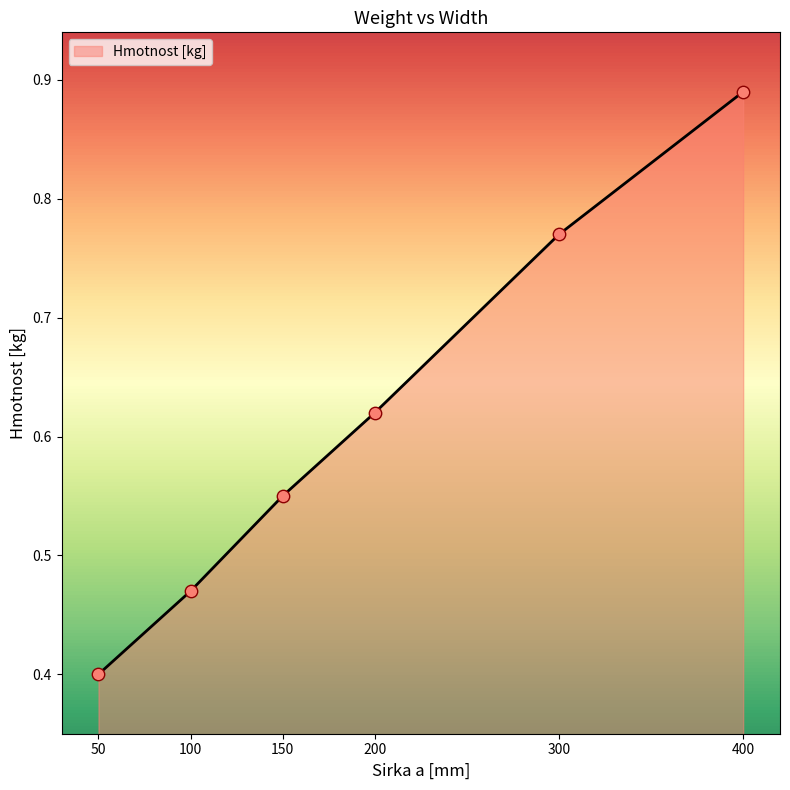

What is the change in value from 100 to 400?

+0.4